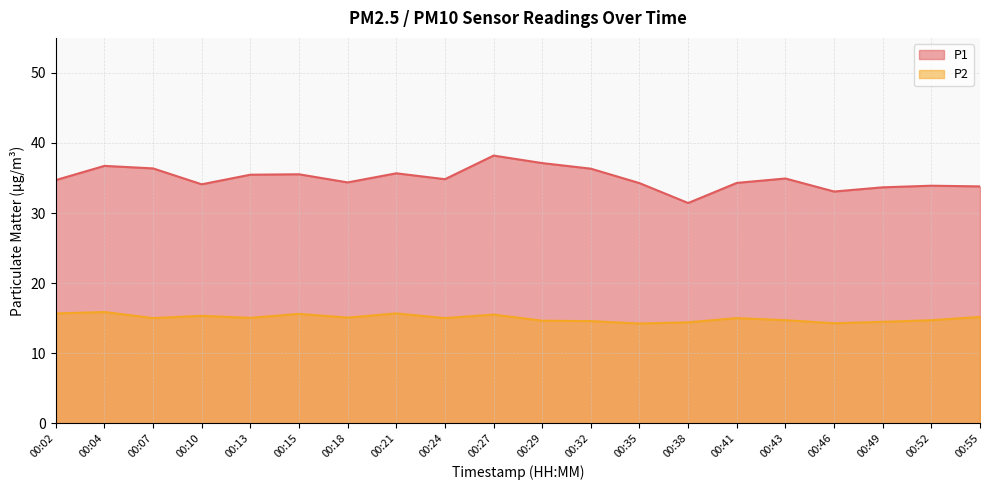

Does the chart have visible grid lines?

Yes